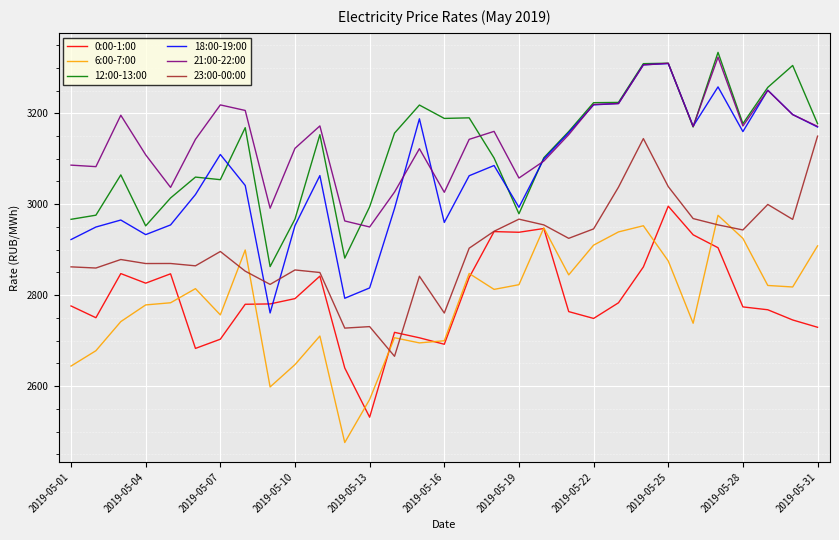

True or false: 6:00-7:00 and 21:00-22:00 intersect in this chart.

False